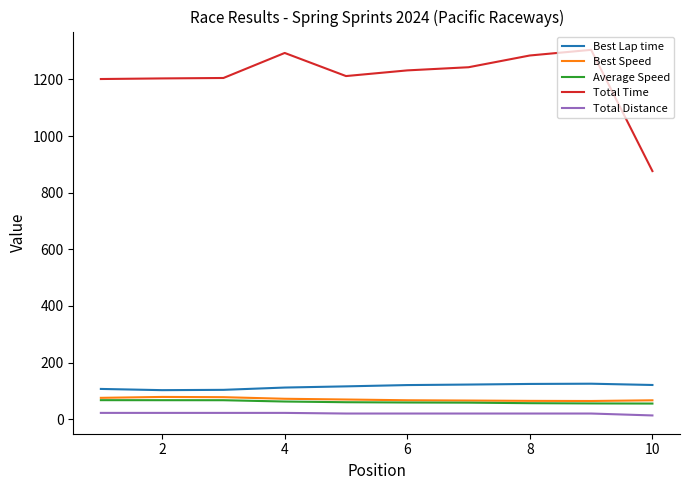

Which series has the widest spread of values?

Total Time